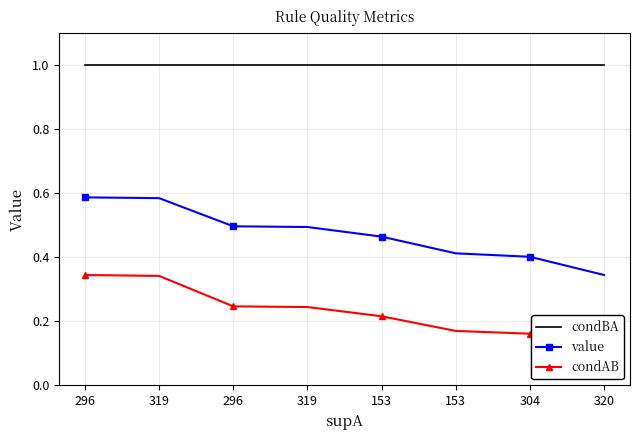

Rank the series by their maximum value, from lowest to highest.

condAB, value, condBA